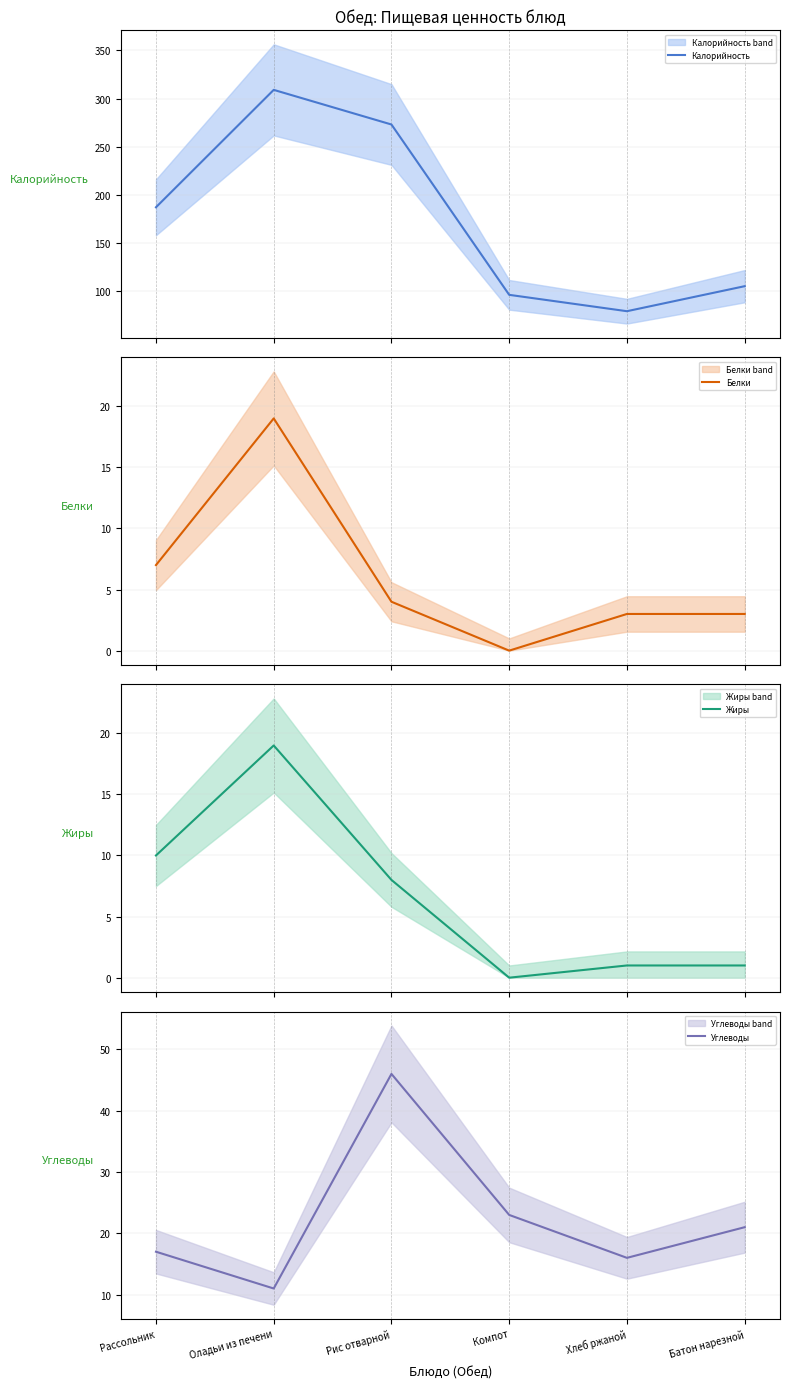

At which label is Белки closest to 9?

Рассольник